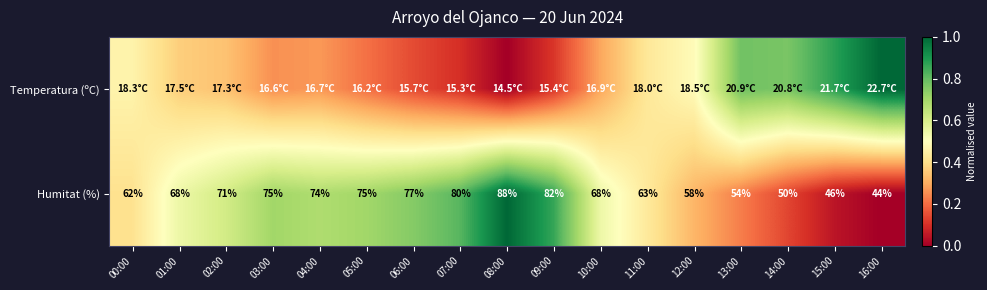

What is the difference between the maximum and minimum values in the Humitat (%) series?

1.0